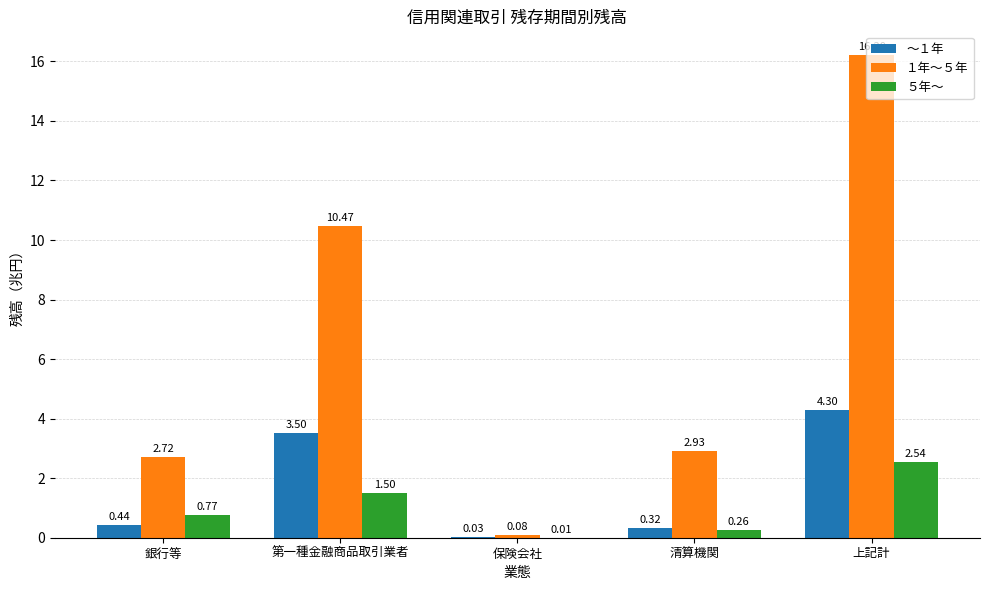

True or false: ～１年 has a value of 2.2 at 第一種金融商品取引業者.

False